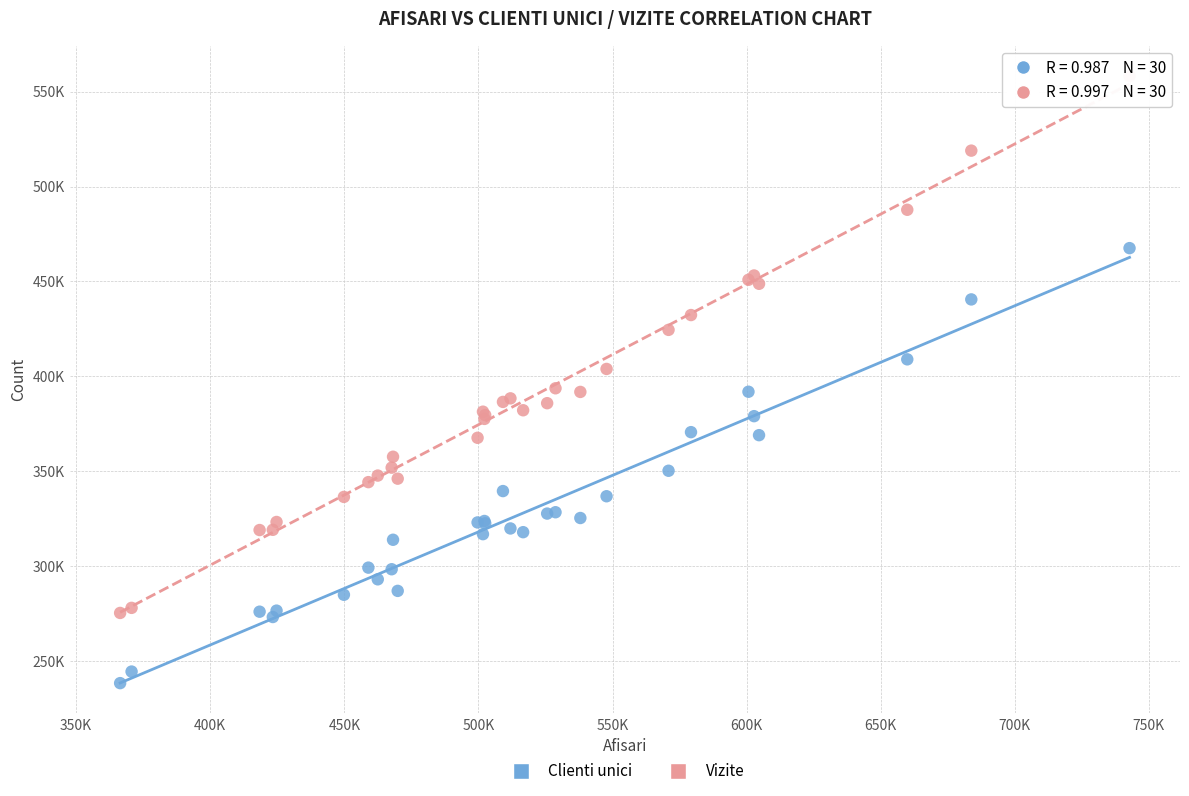

What are all the series names shown in the legend?

Clienti unici, Vizite